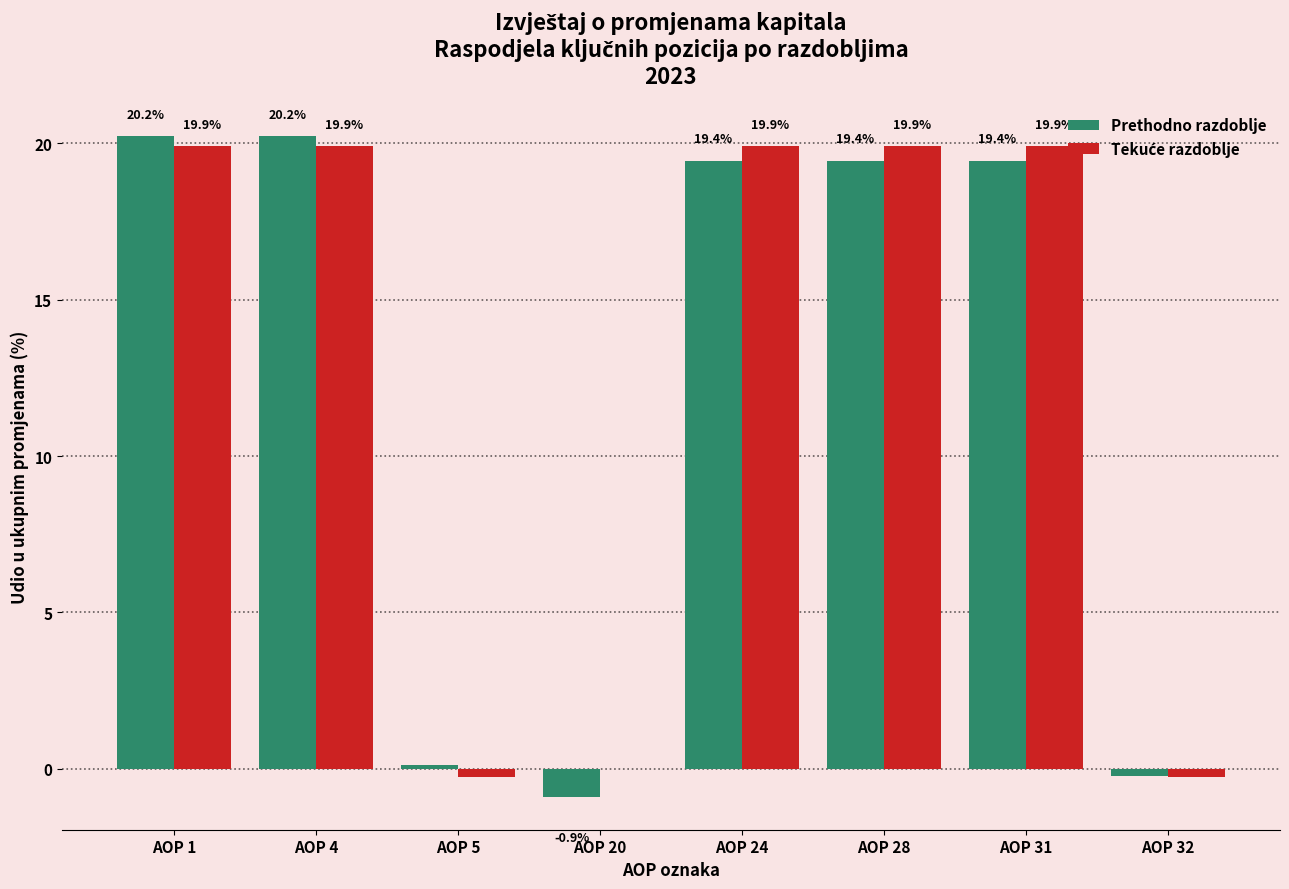

Which series changed the most between AOP 5 and AOP 20?

Prethodno razdoblje